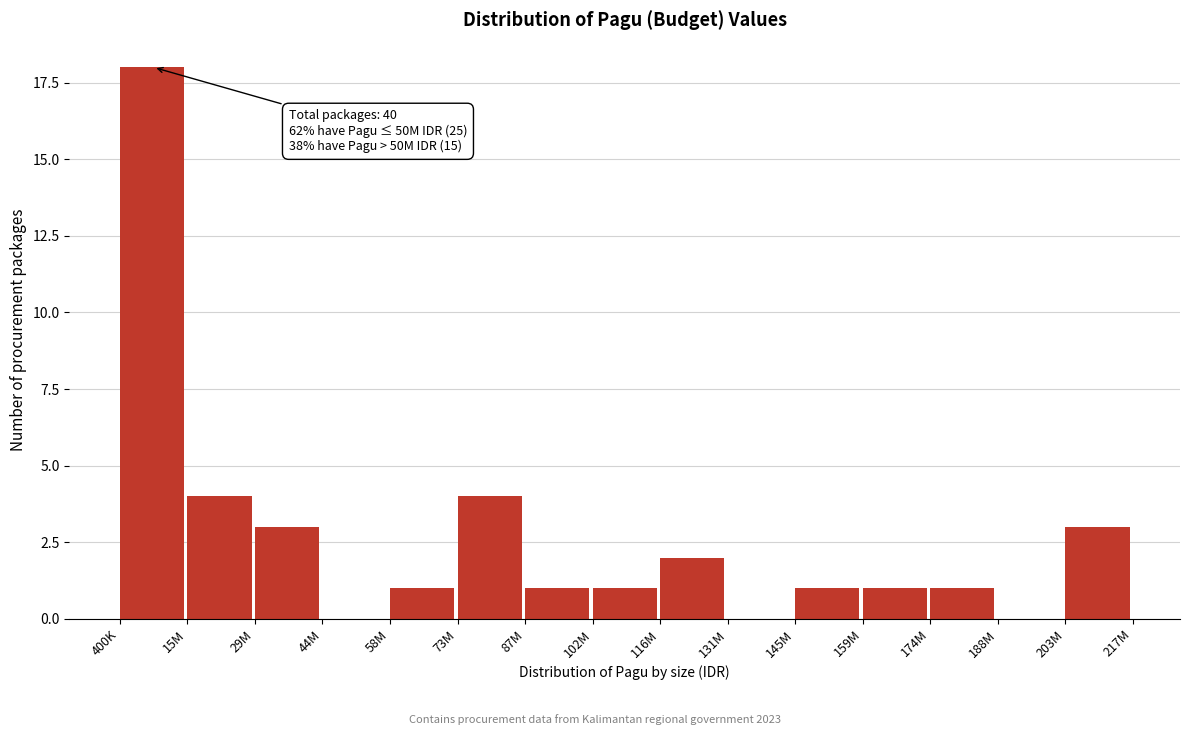

Reading left to right, extract all data points from this chart.

400K=18	15M=4	29M=3	44M=0	58M=1	73M=4	87M=1	102M=1	116M=2	131M=0	145M=1	159M=1	174M=1	188M=0	203M=3